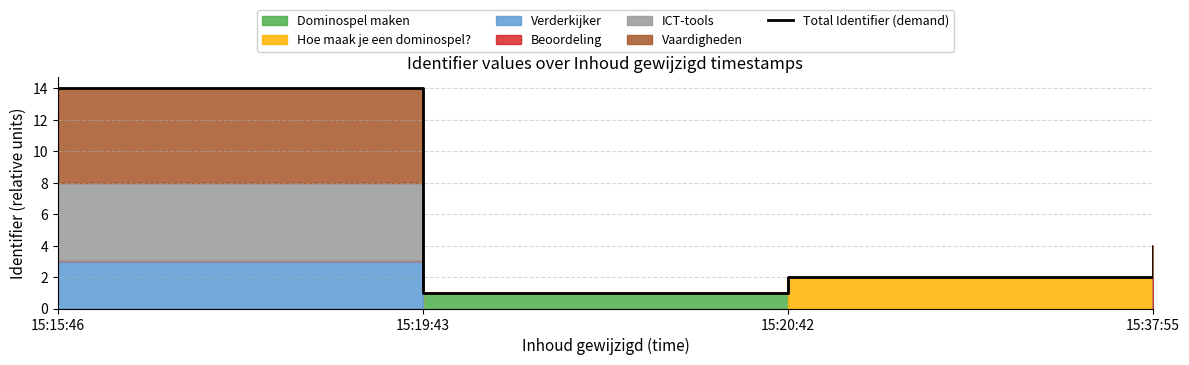

Is it true that the value at 15:37:55 is 7?

False